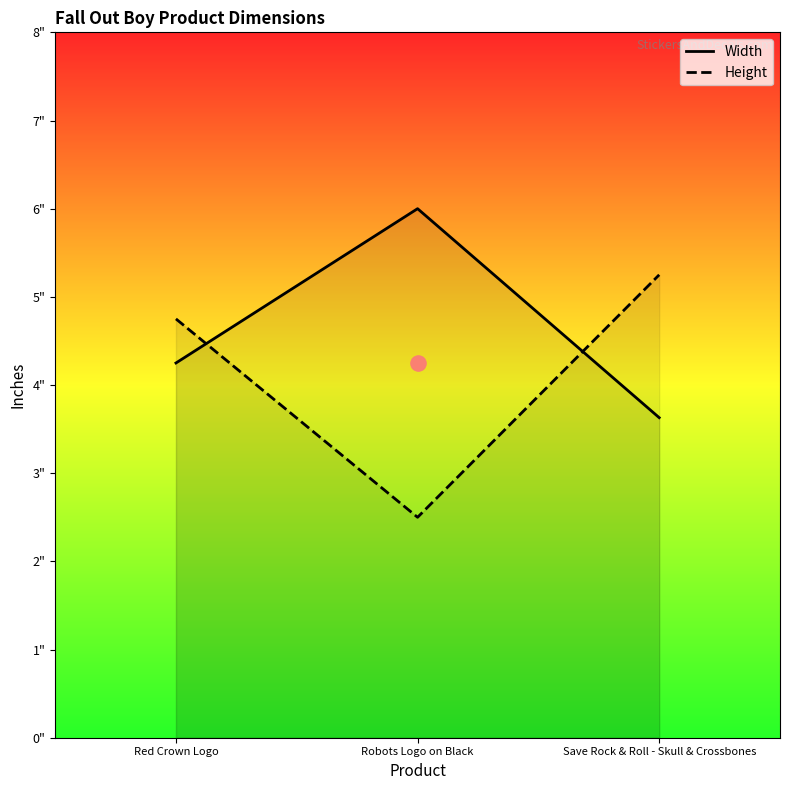

At how many categories does at least one series exceed 4?

3